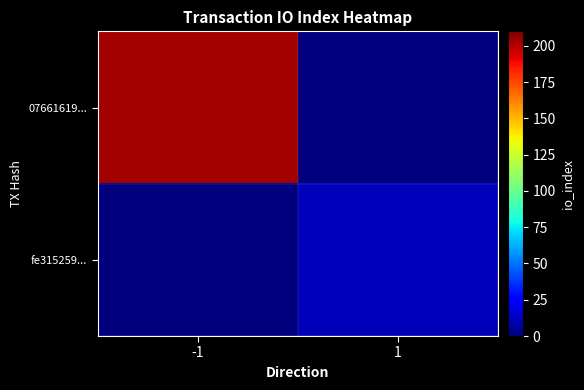

Which category has the highest value across all series?

-1